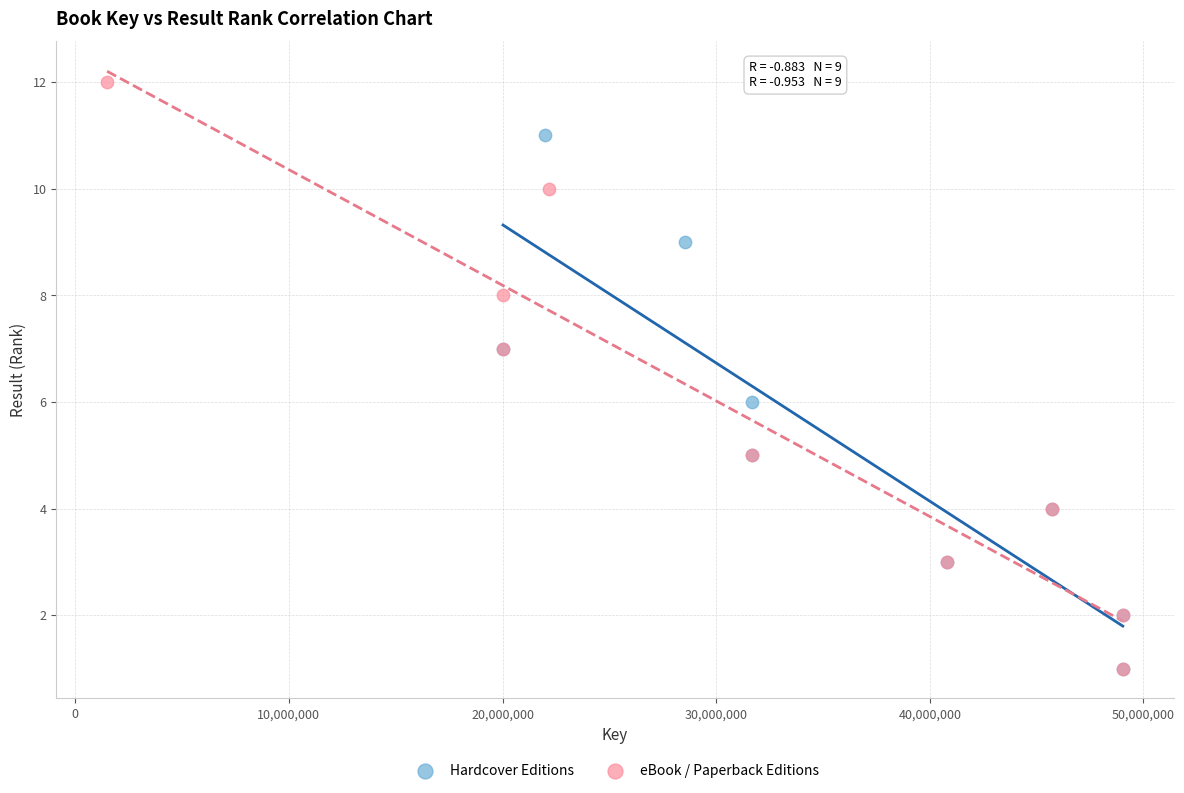

Which series has the largest Y range (max minus min)?

eBook / Paperback Editions